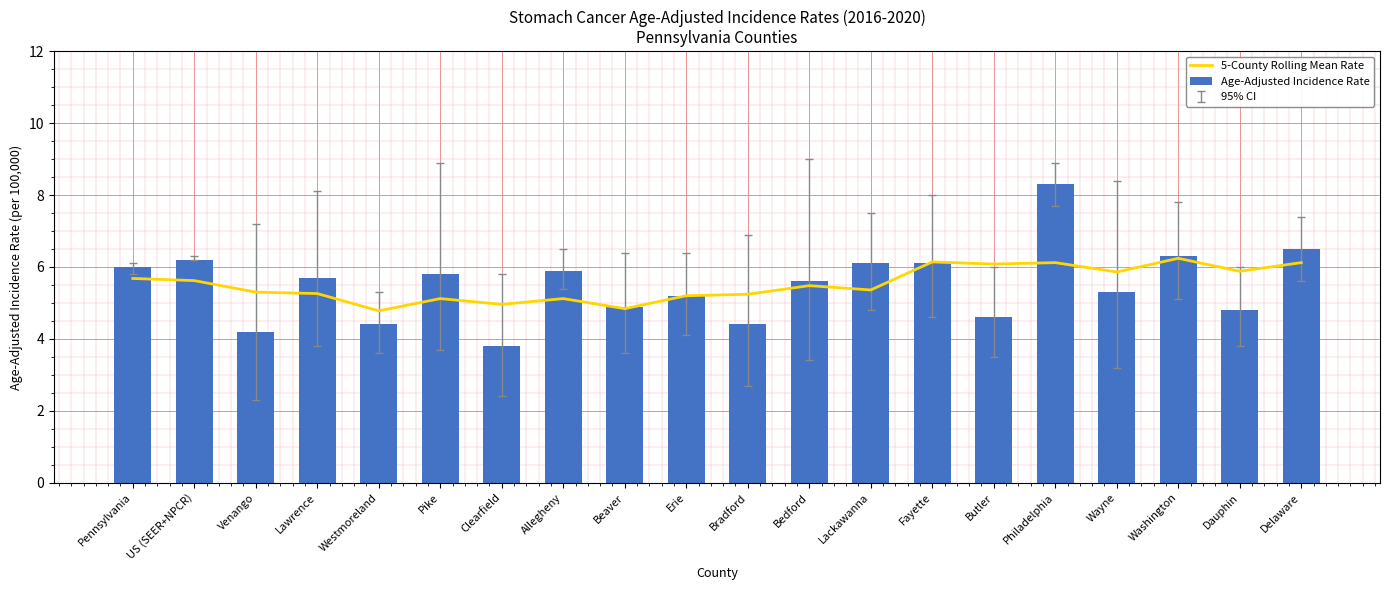

Which series changed the most between Pennsylvania and Butler?

Age-Adjusted Incidence Rate